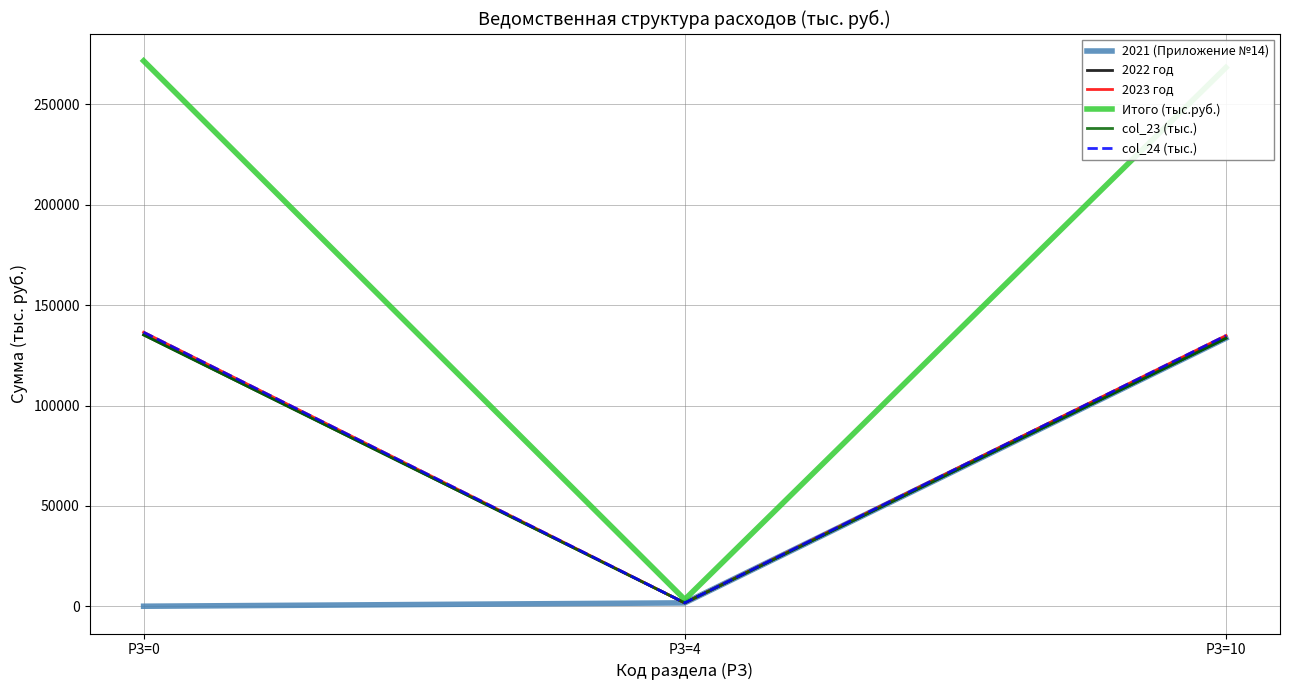

Does the chart display data point markers on the line(s)?

No